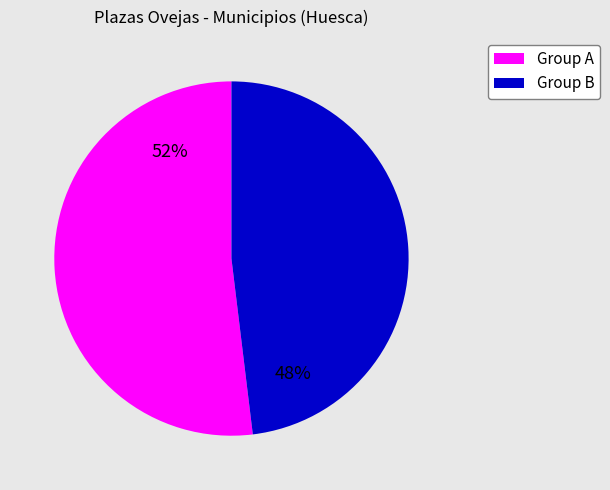

To the nearest percent, what is the average slice percentage?

50%